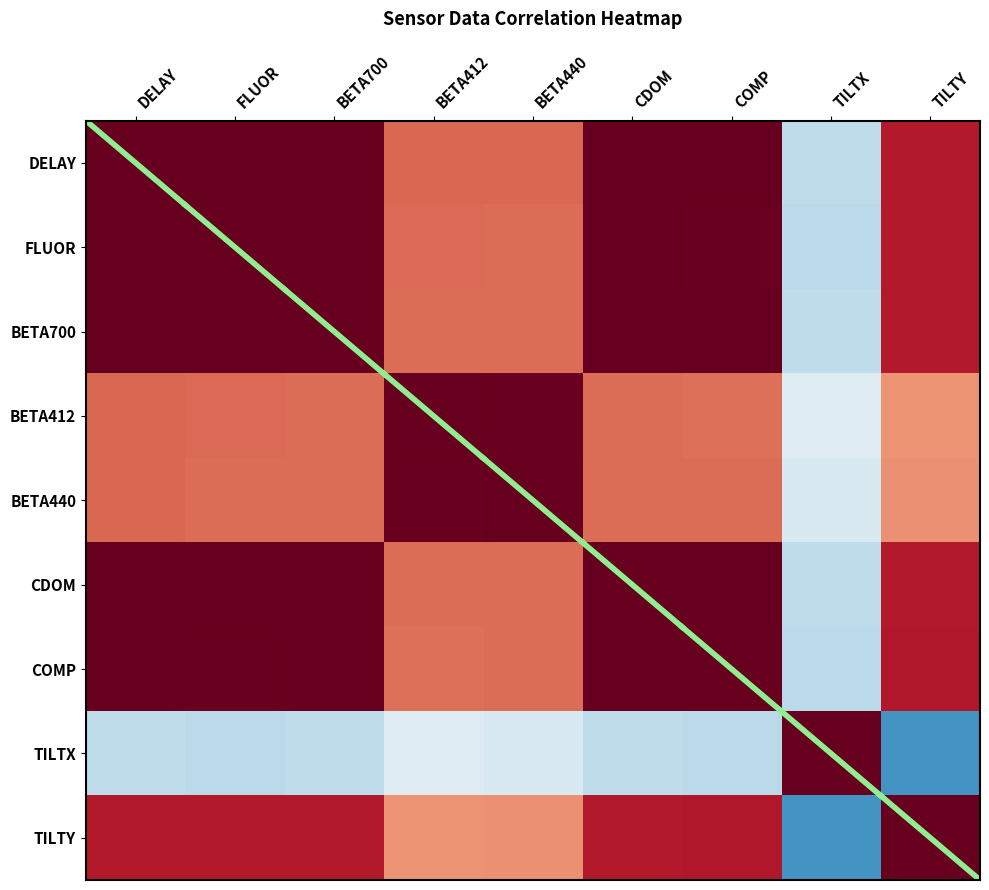

Is it true that BETA440 equals 0.8 at DELAY?

False